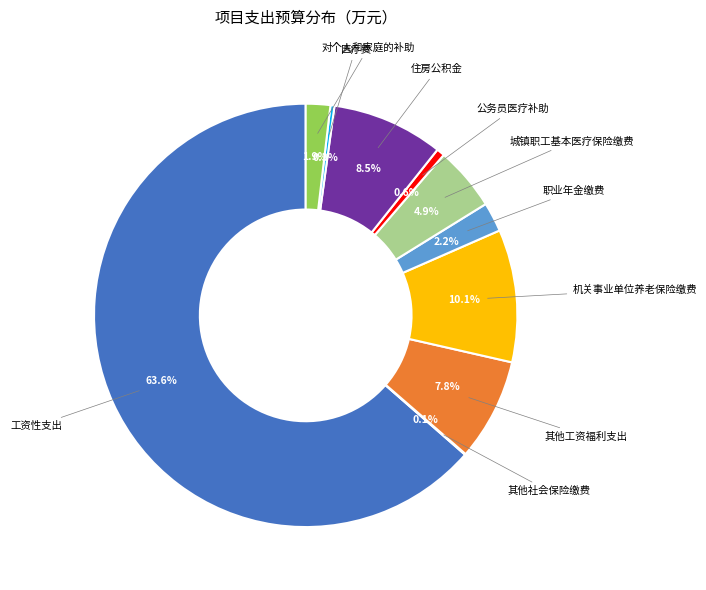

How many slices are in this pie chart?

10